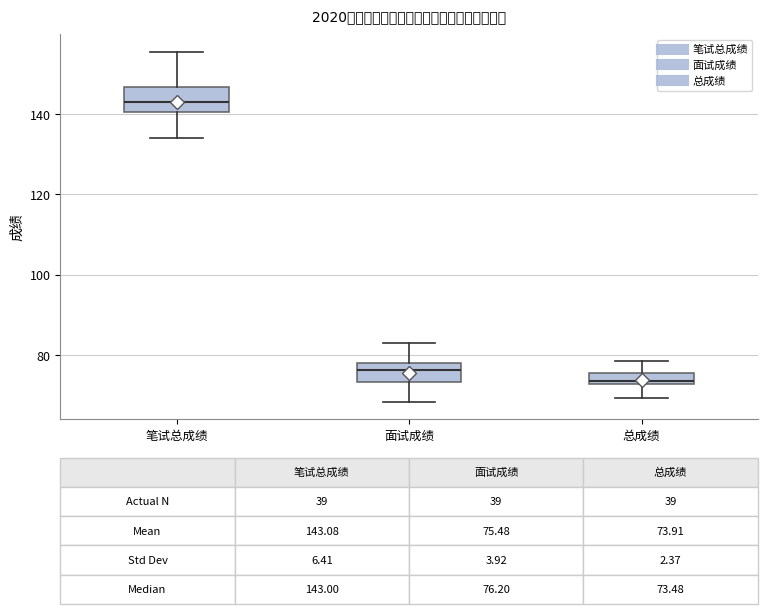

Which box's median line is the highest?

笔试总成绩